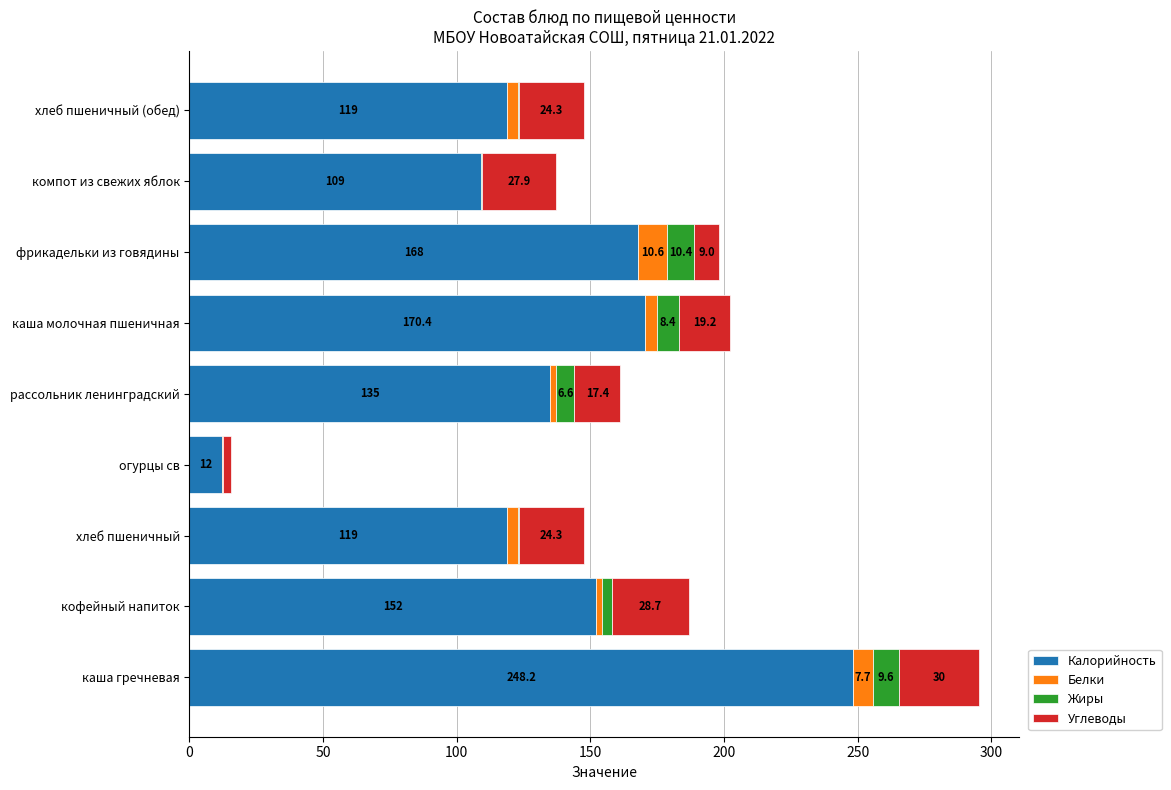

At which label is Калорийность closest to 130?

рассольник ленинградский